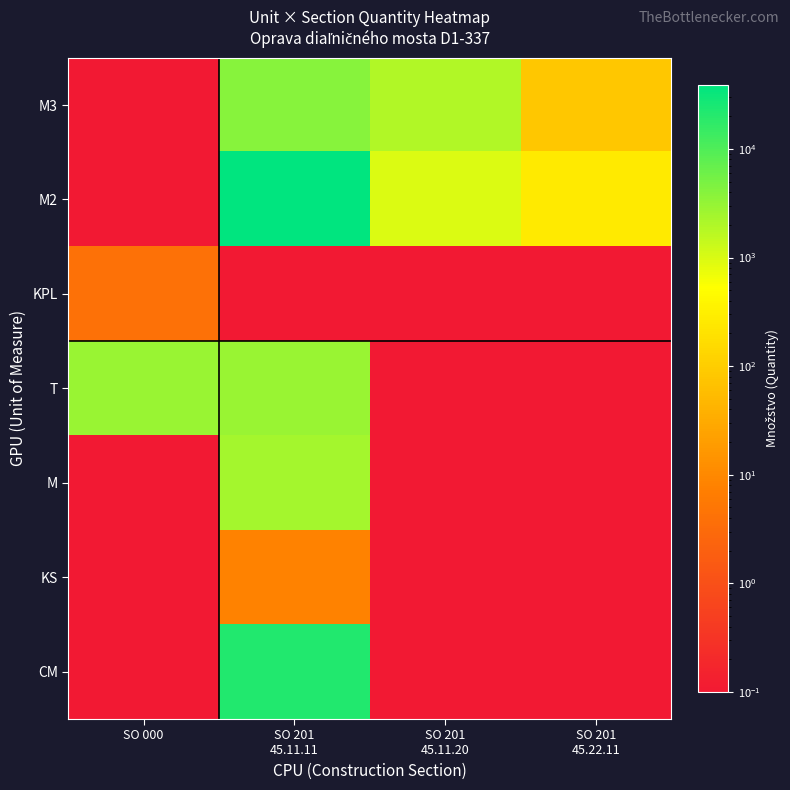

Reading right to left, list all the values displayed in this chart.

M3: SO 201
45.22.11=81.9	SO 201
45.11.20=2000.1	SO 201
45.11.11=3869.1	SO 000=0.1
M2: SO 201
45.22.11=267.6	SO 201
45.11.20=985.0	SO 201
45.11.11=38937.2	SO 000=0.1
KPL: SO 201
45.22.11=0.1	SO 201
45.11.20=0.1	SO 201
45.11.11=0.1	SO 000=4.0
T: SO 201
45.22.11=0.1	SO 201
45.11.20=0.1	SO 201
45.11.11=2905.1	SO 000=2851.4
M: SO 201
45.22.11=0.1	SO 201
45.11.20=0.1	SO 201
45.11.11=2383.6	SO 000=0.1
KS: SO 201
45.22.11=0.1	SO 201
45.11.20=0.1	SO 201
45.11.11=8.0	SO 000=0.1
CM: SO 201
45.22.11=0.1	SO 201
45.11.20=0.1	SO 201
45.11.11=22011.5	SO 000=0.1